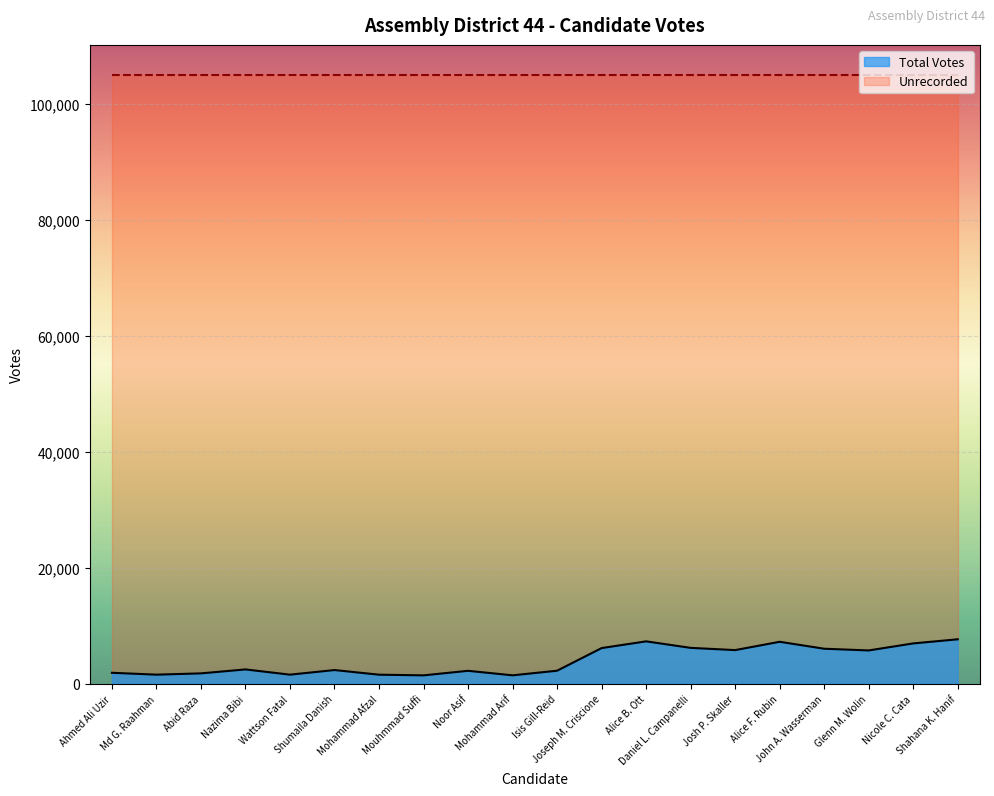

Reading left to right, extract all data points from this chart.

Ahmed Ali Uzir=1916	Md G. Raahman=1592	Abid Raza=1813	Nazima Bibi=2495	Wattson Fatal=1592	Shumaila Danish=2387	Mohammad Afzal=1586	Mouhmmad Suffi=1472	Noor Asif=2256	Mohammad Arif=1477	Isis Gill-Reid=2271	Joseph M. Criscione=6175	Alice B. Ott=7335	Daniel L. Campanelli=6212	Josh P. Skaller=5827	Alice F. Rubin=7260	John A. Wasserman=6063	Glenn M. Wolin=5769	Nicole C. Cata=6980	Shahana K. Hanif=7692